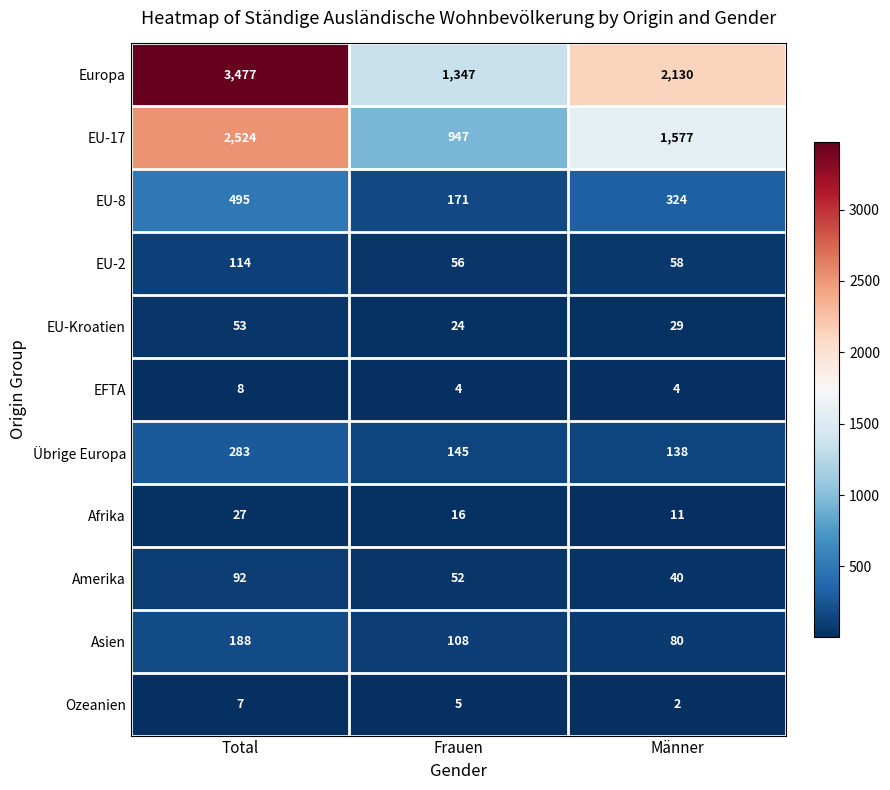

Which category has the highest value in the Afrika series?

Total